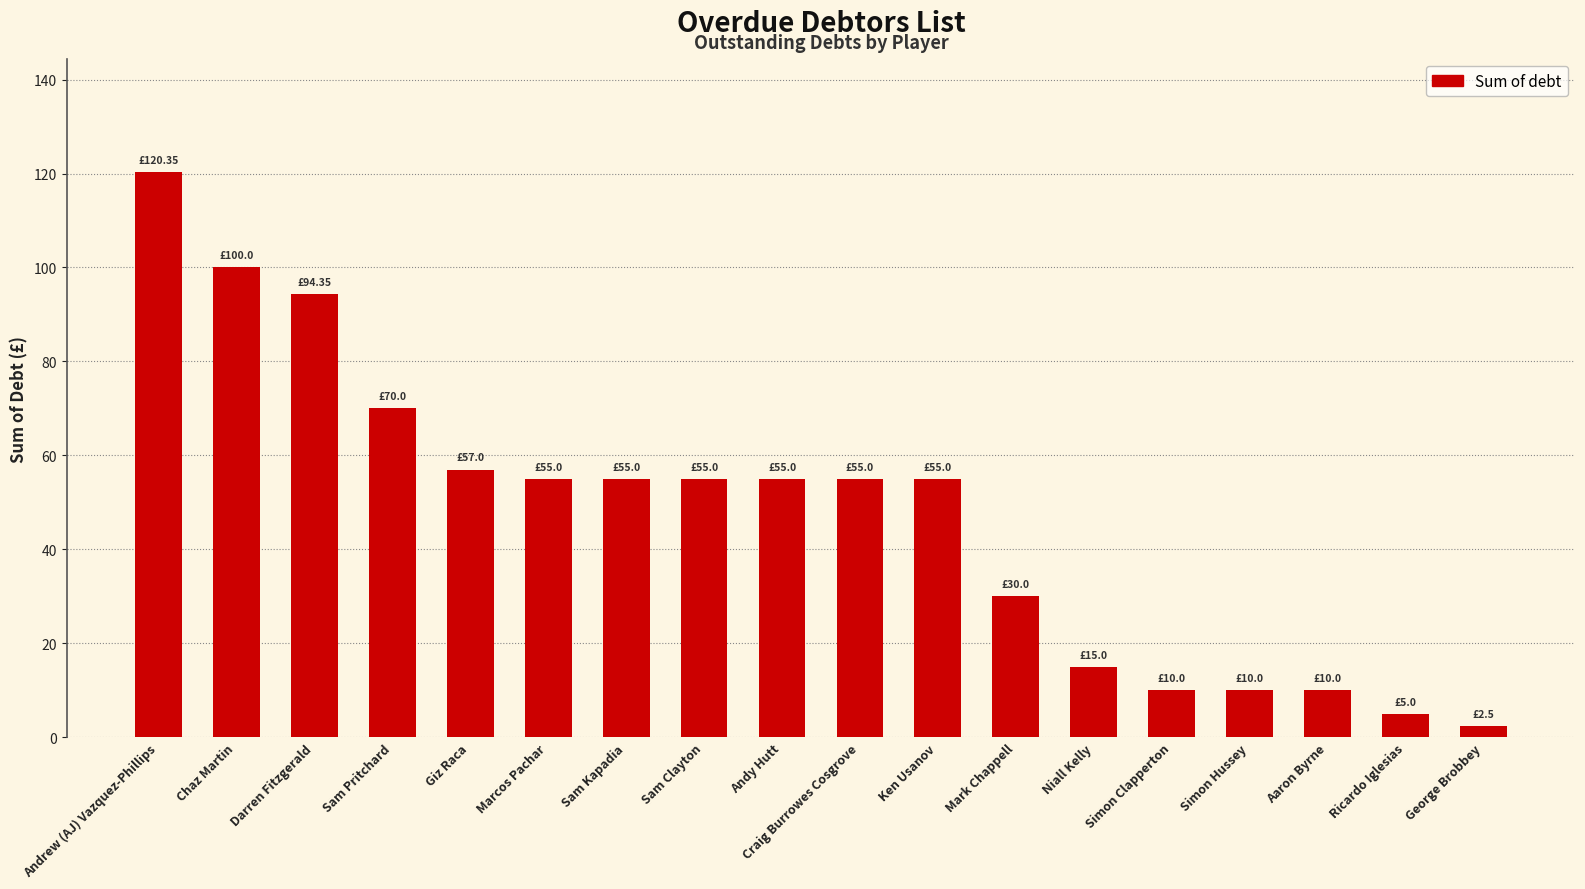

What is the difference between the values at Sam Pritchard and Niall Kelly?

55.0